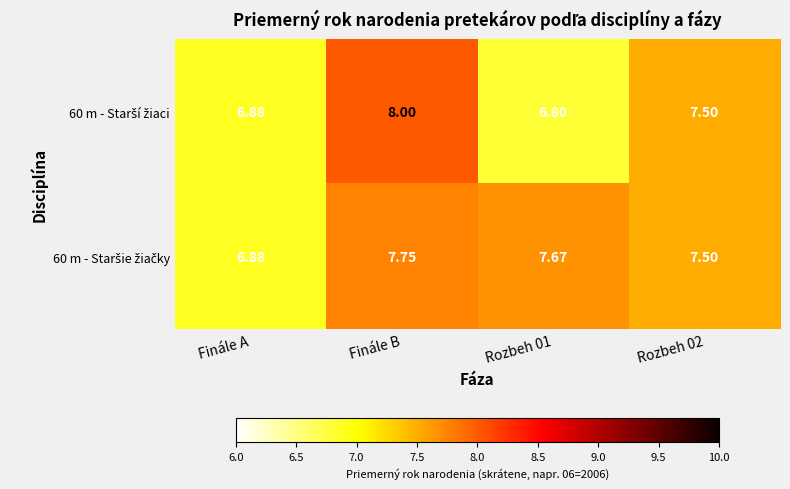

At which category is the sum across all series the highest?

Finále B